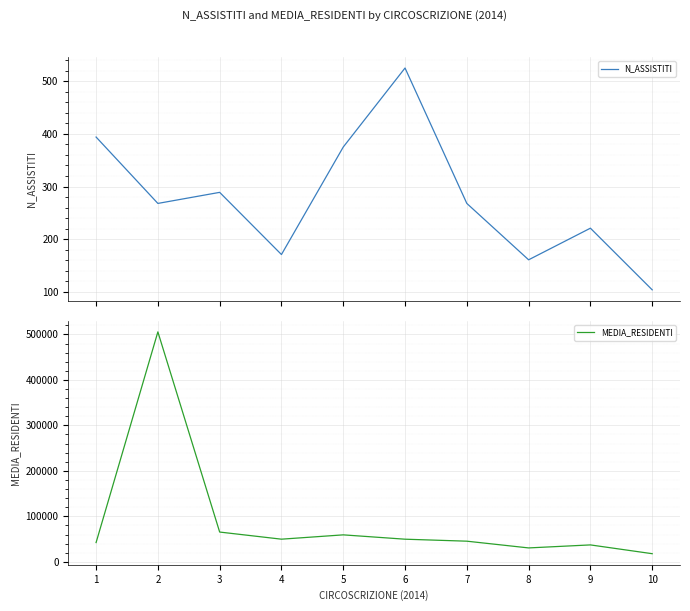

True or false: MEDIA_RESIDENTI and N_ASSISTITI cross at least once.

False